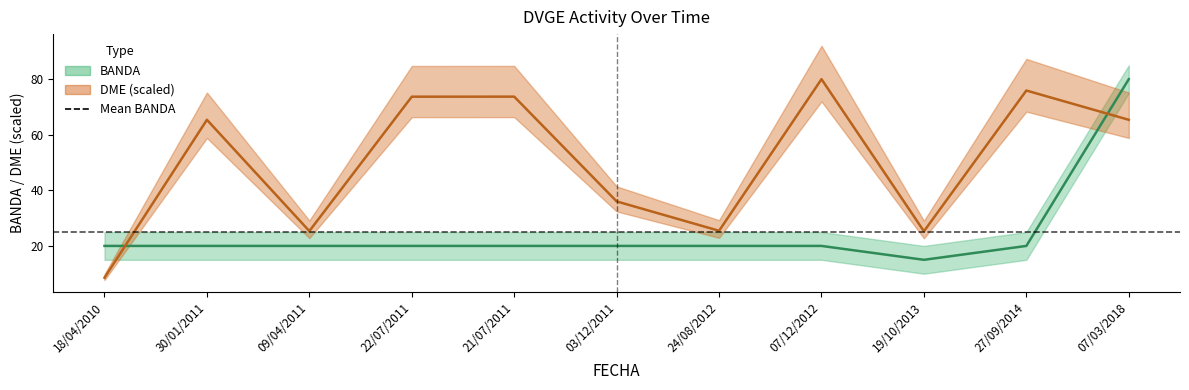

What is the sum of all BANDA values?

275.0